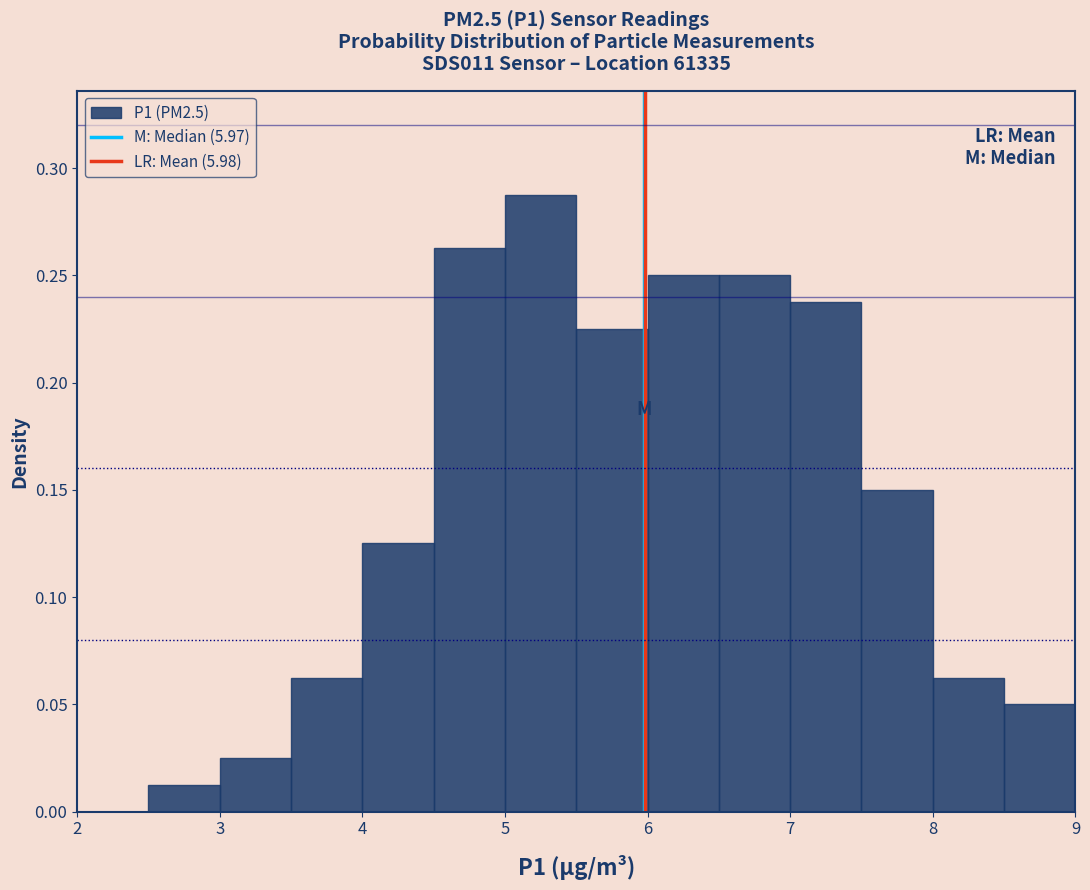

Over which range of the x-axis is the bar tallest?

5.0 to 5.5